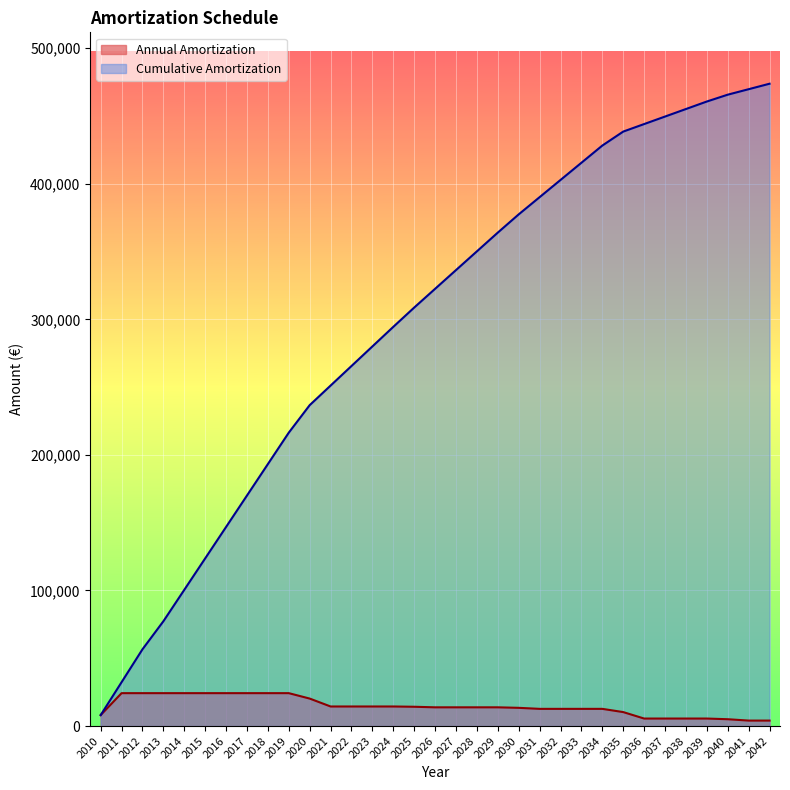

Which series changed the most between 2014 and 2023?

Cumulative Amortization